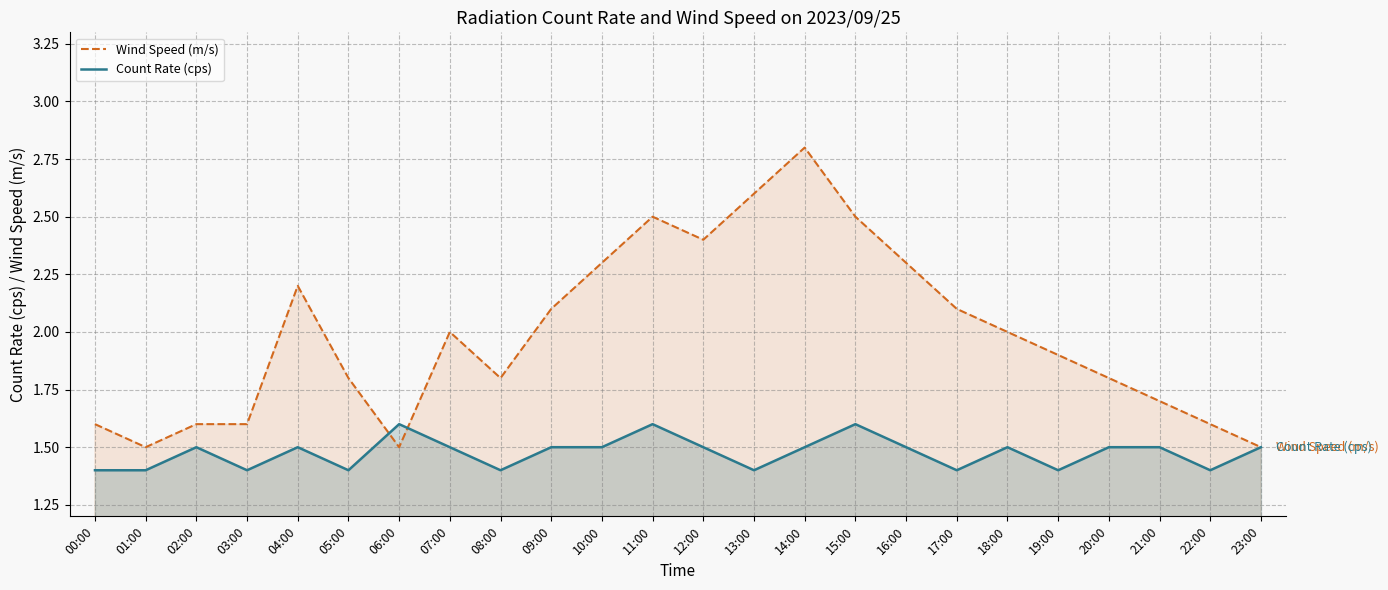

How many data points in Wind Speed (m/s) are above 2?

10